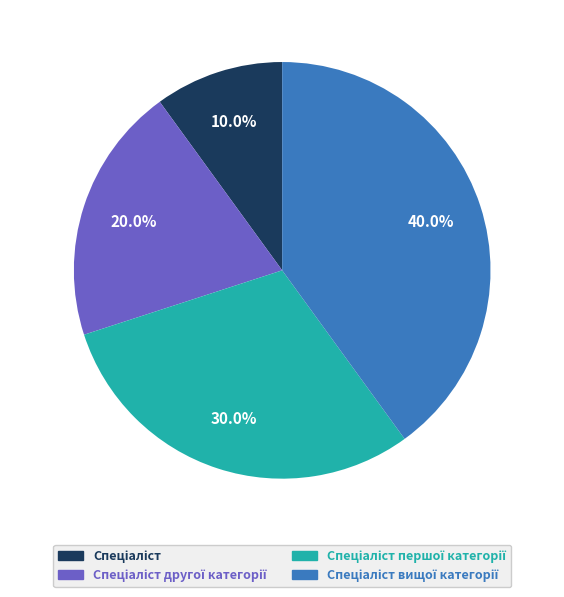

Is there a majority slice in this chart?

No